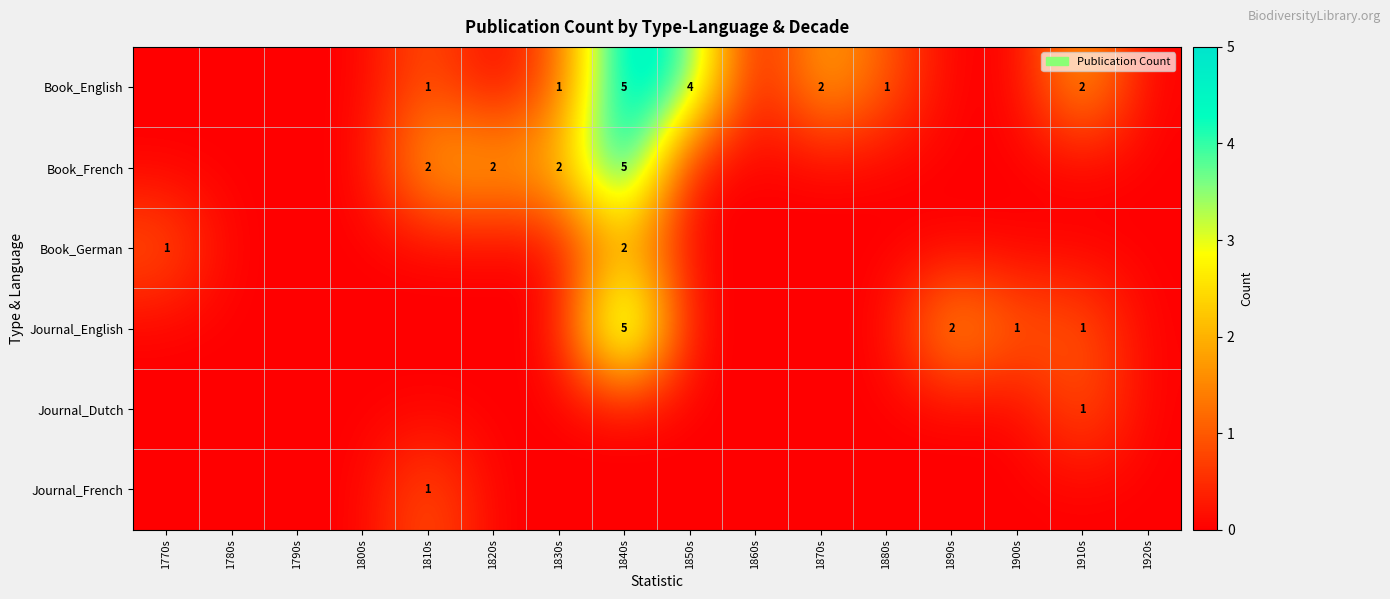

How many Book_French values are between 0 and 2?

15